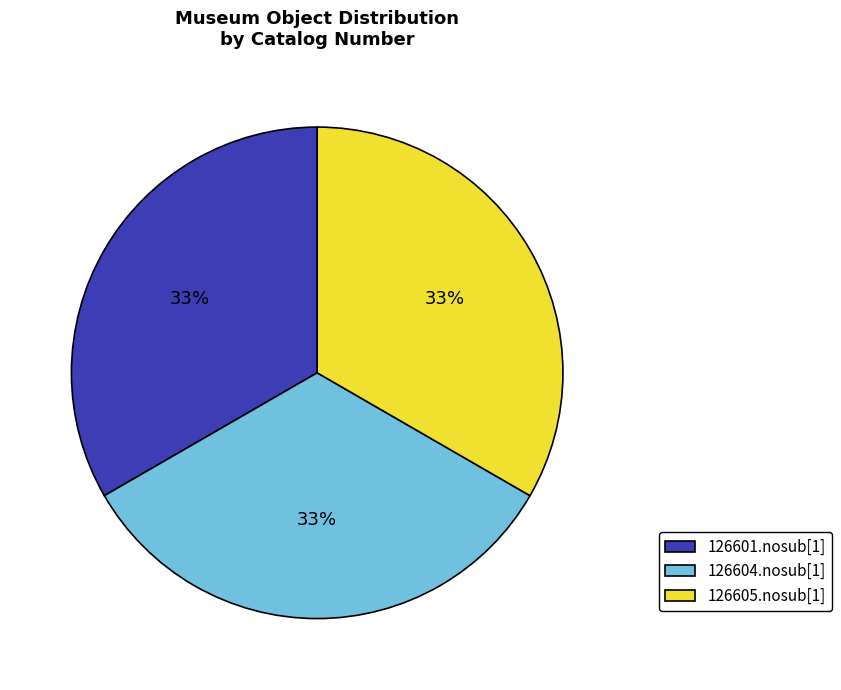

Is the sum of 126605.nosub[1] and 126601.nosub[1] greater than half?

Yes